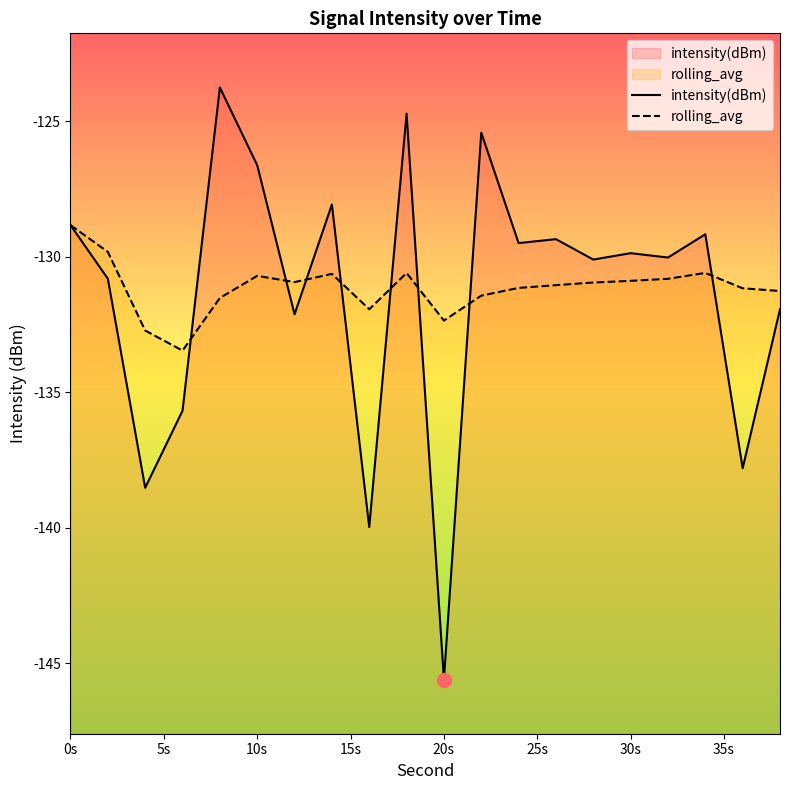

Count the number of data series in this chart.

2